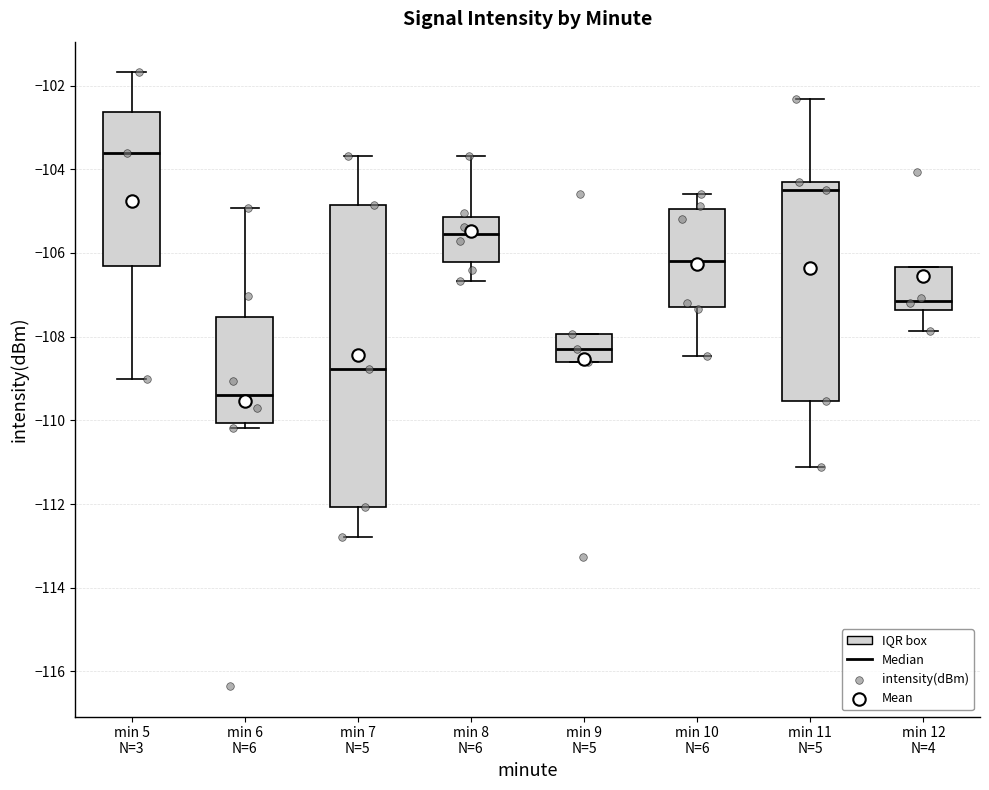

Where is the upper edge of the box for min 12 N=4 on the y-axis? The values are not printed on the chart, so give them approximately, as read against the axis.

-106.4